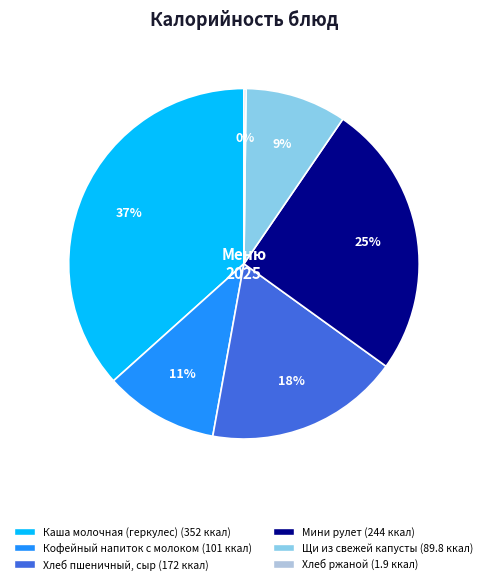

To the nearest percent, what is the difference between the Кофейный напиток с молоком and Хлеб пшеничный, сыр slice percentages?

7%